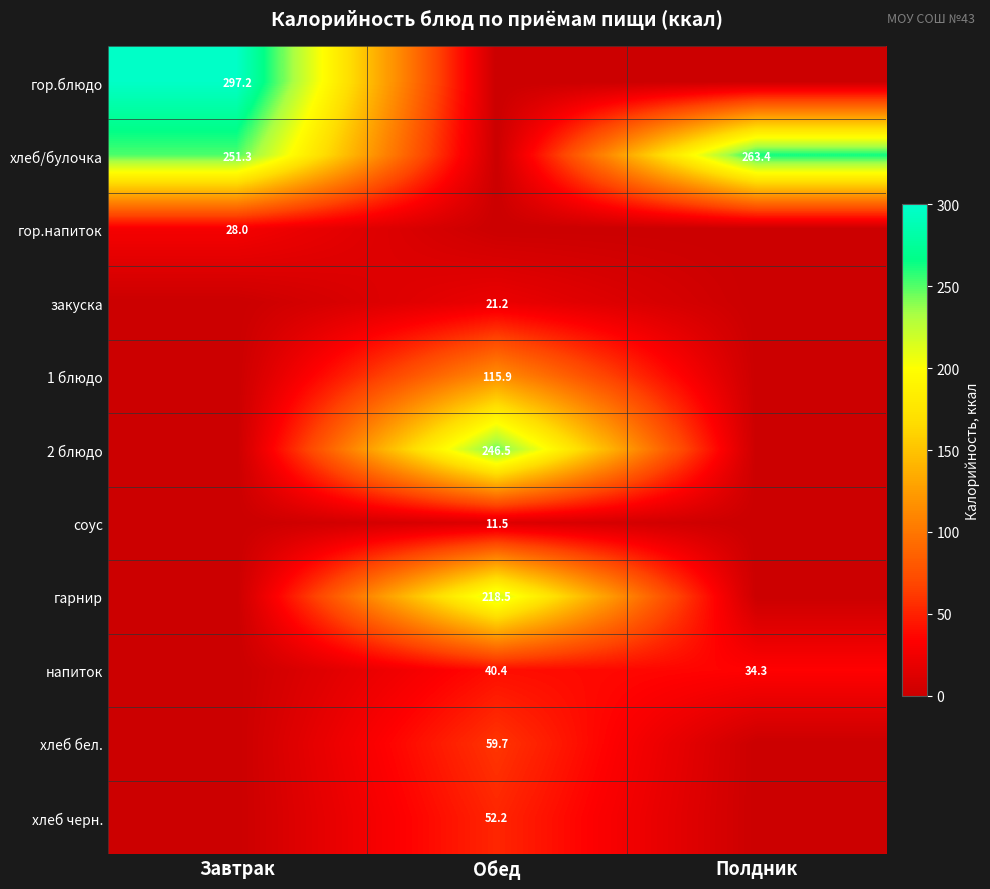

Is it true that гор.напиток equals 28.0 at Завтрак?

True